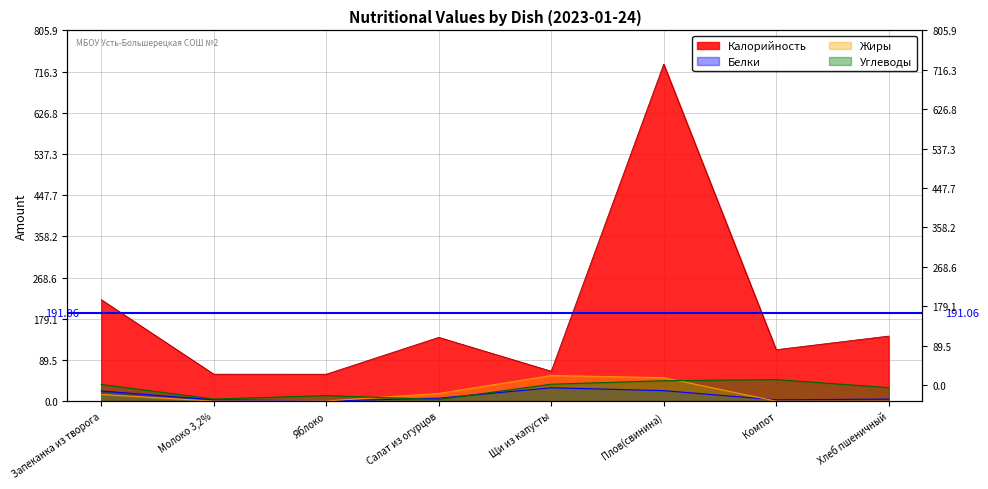

At which category does the chart reach its peak across all series?

Плов(свинина)